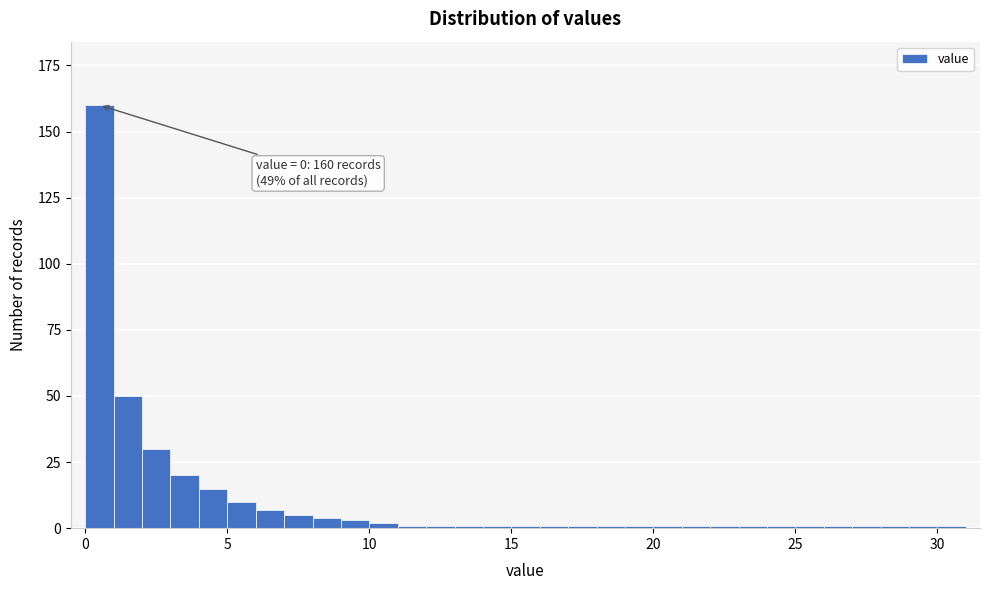

Around what value on the x-axis is the tallest bar? Give the approximate position of its centre, as read against the axis.

0.5